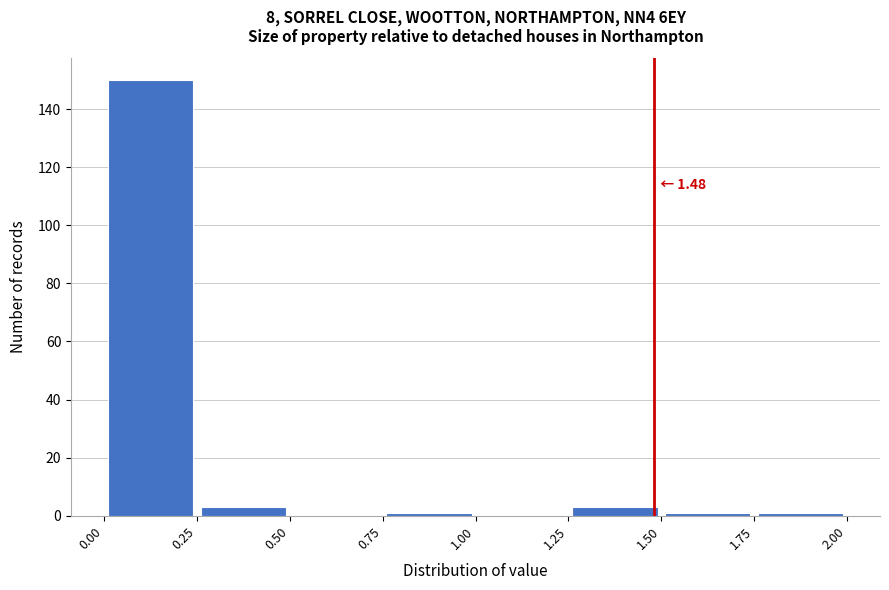

Which range on the x-axis has the tallest bar?

0.00 to 0.25